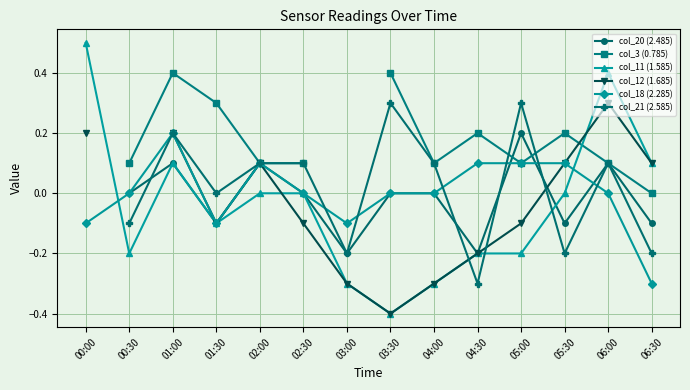

In col_20 (2.485), how many points are lower than both neighbors (excluding endpoints)?

4